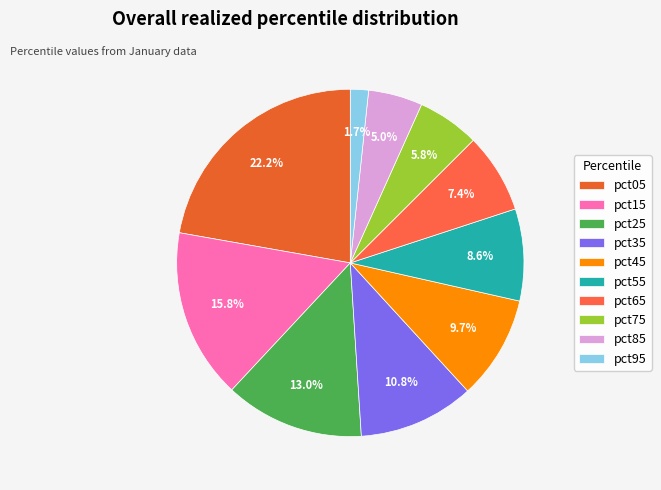

To the nearest percent, what is the difference between the largest and smallest slice percentages?

21%